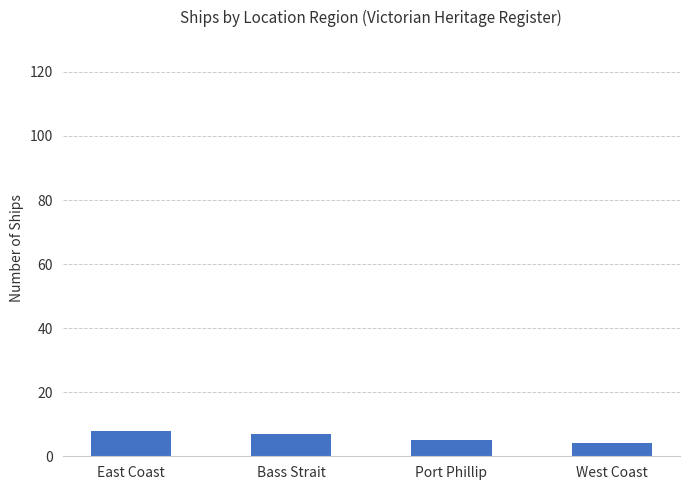

What is the sum of all values?

24